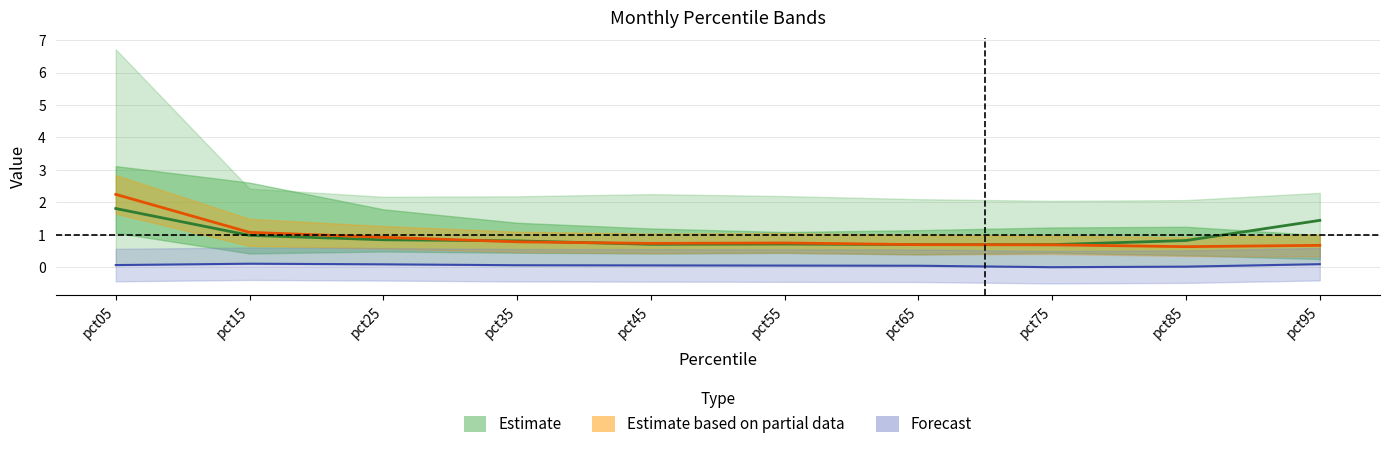

What is the maximum value for Estimate (Sep line)?

1.8